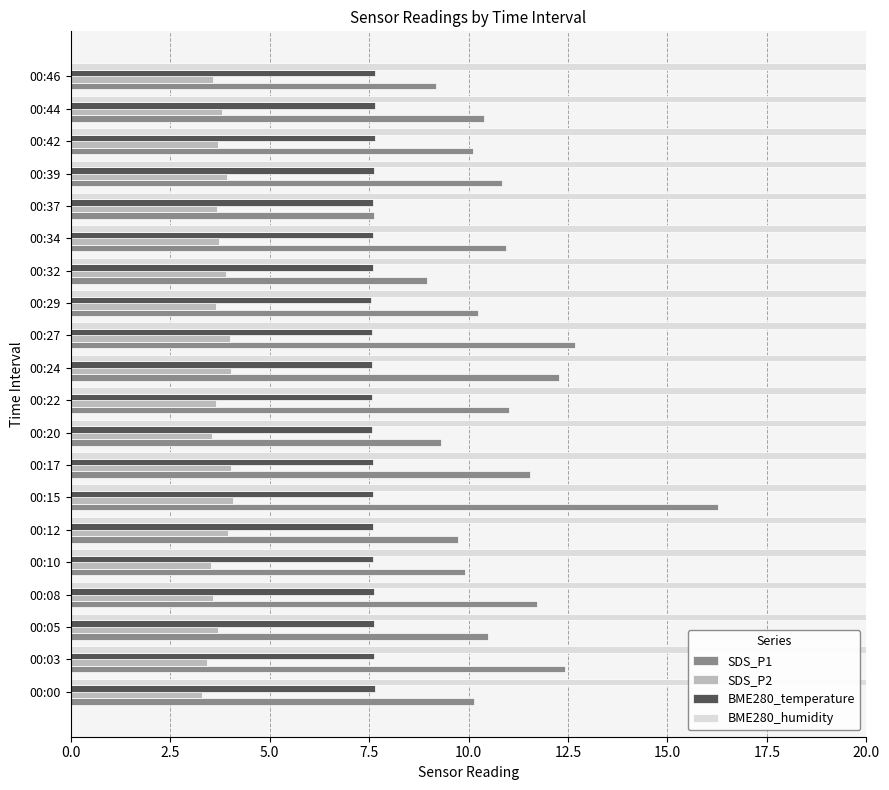

What position from the left is 0.0?

1